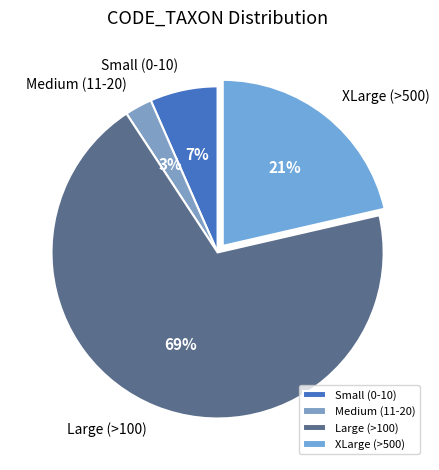

Is the sum of Medium (11-20) and Large (>100) greater than half?

Yes